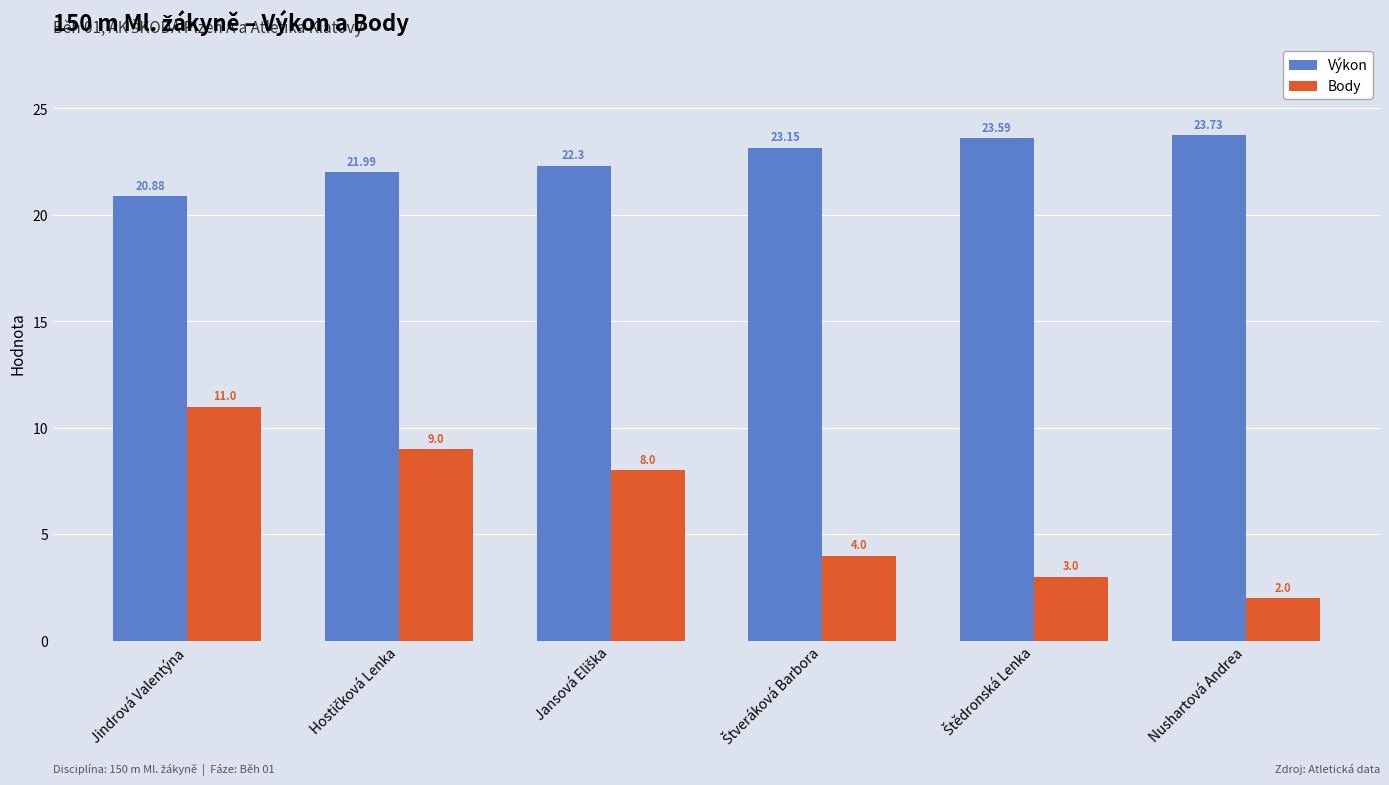

What are all the series names shown in the legend?

Výkon, Body